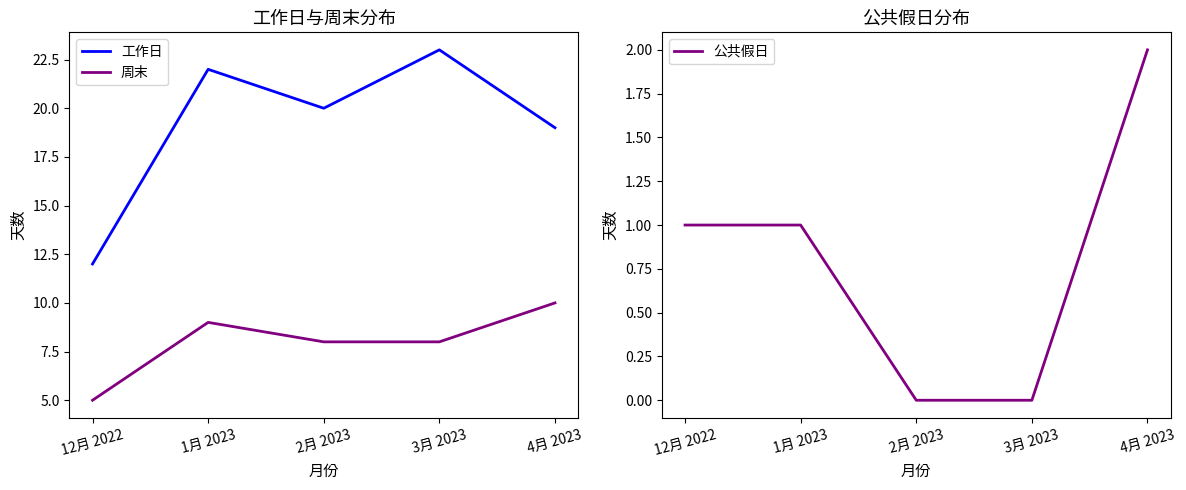

At which label does 公共假日 first exceed 1?

4月 2023